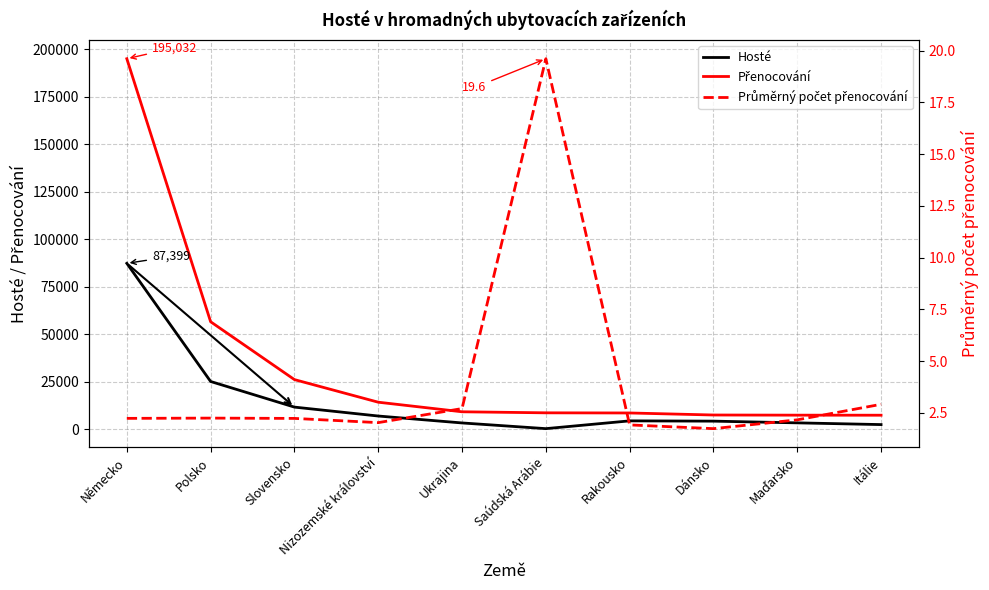

The value of Přenocování at Dánsko is 10290.6. True or false?

False